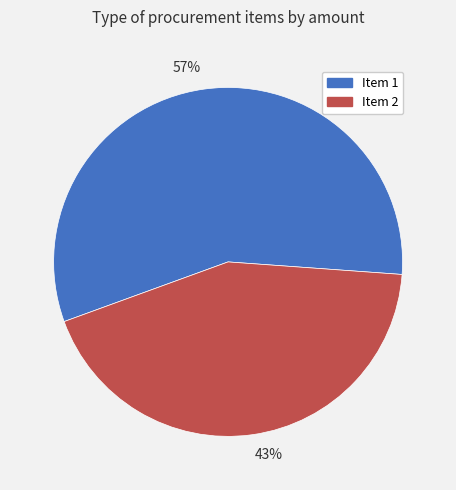

Approximately how many times larger is the value at 57% compared to 43%?

1.3